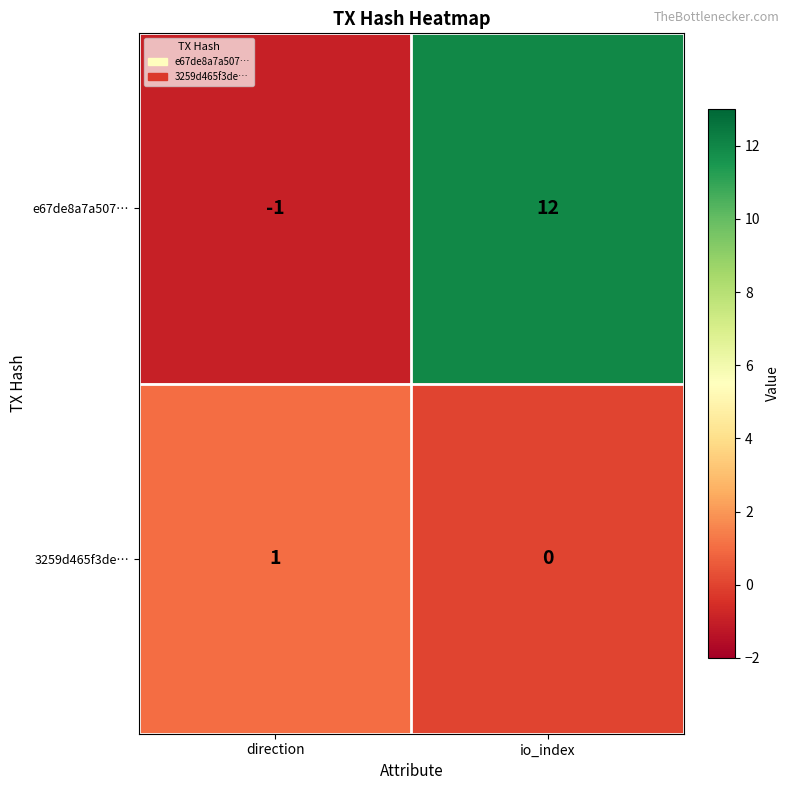

Which series changed the most between direction and io_index?

e67de8a7a507…